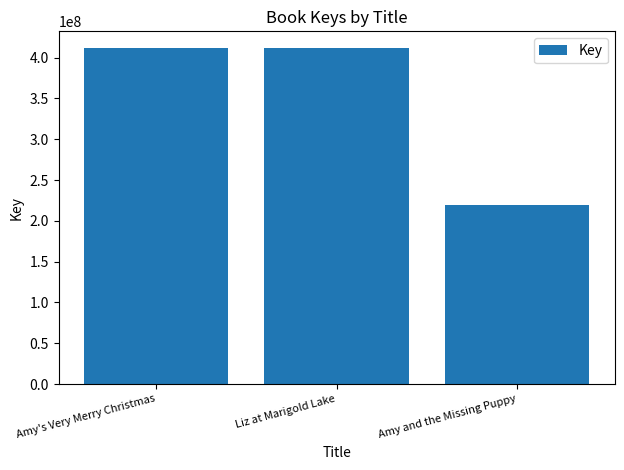

Between Amy and the Missing Puppy and Amy's Very Merry Christmas, which is larger?

Amy's Very Merry Christmas